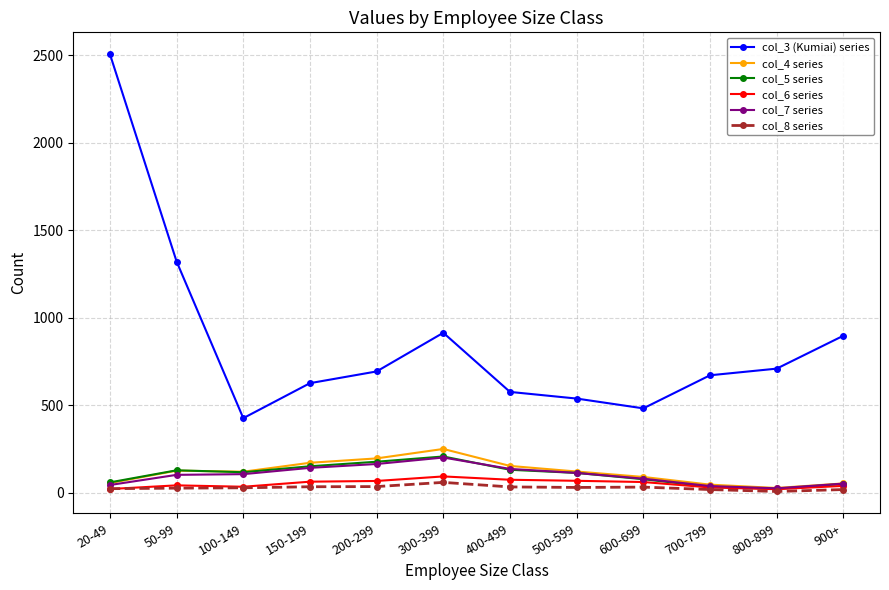

What position from the left is 600-699?

9